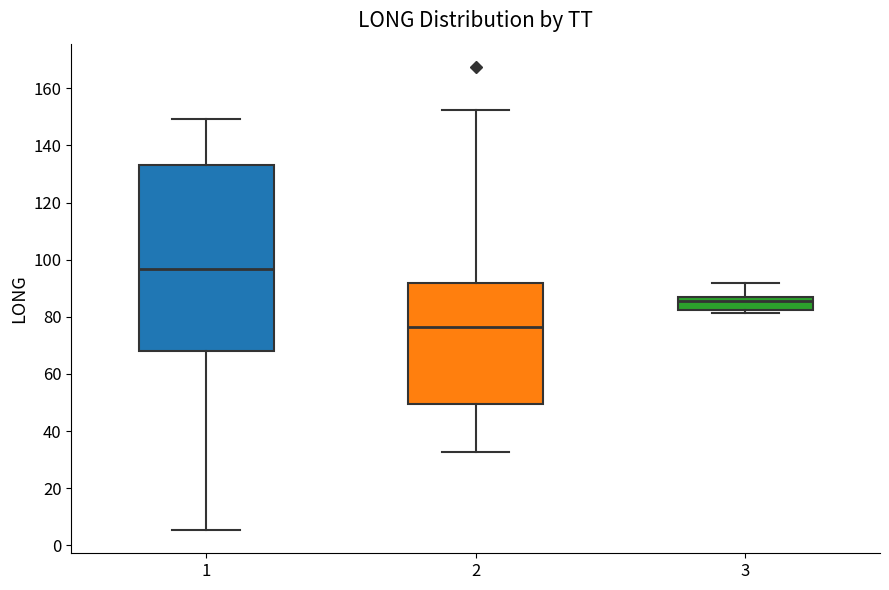

Where is the upper edge of the box at x = 1 on the y-axis? The values are not printed on the chart, so give them approximately, as read against the axis.

134